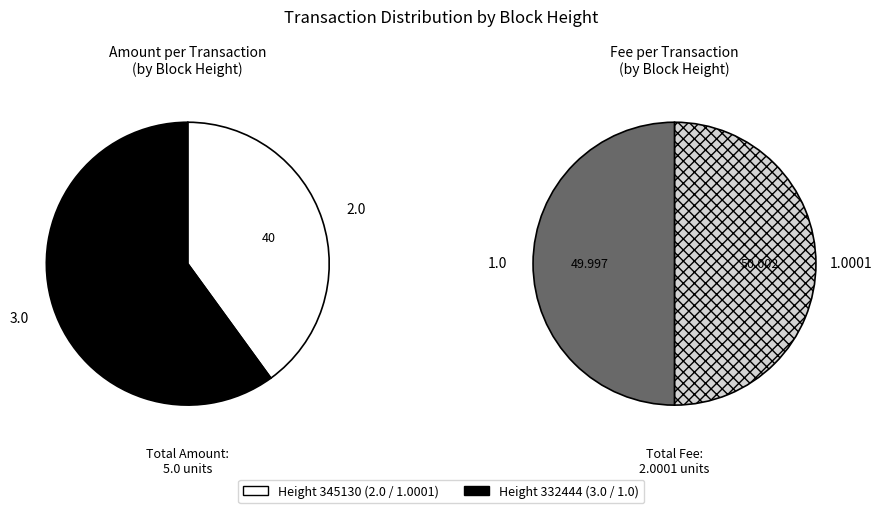

Between 345130 and 332444, which is larger?

332444